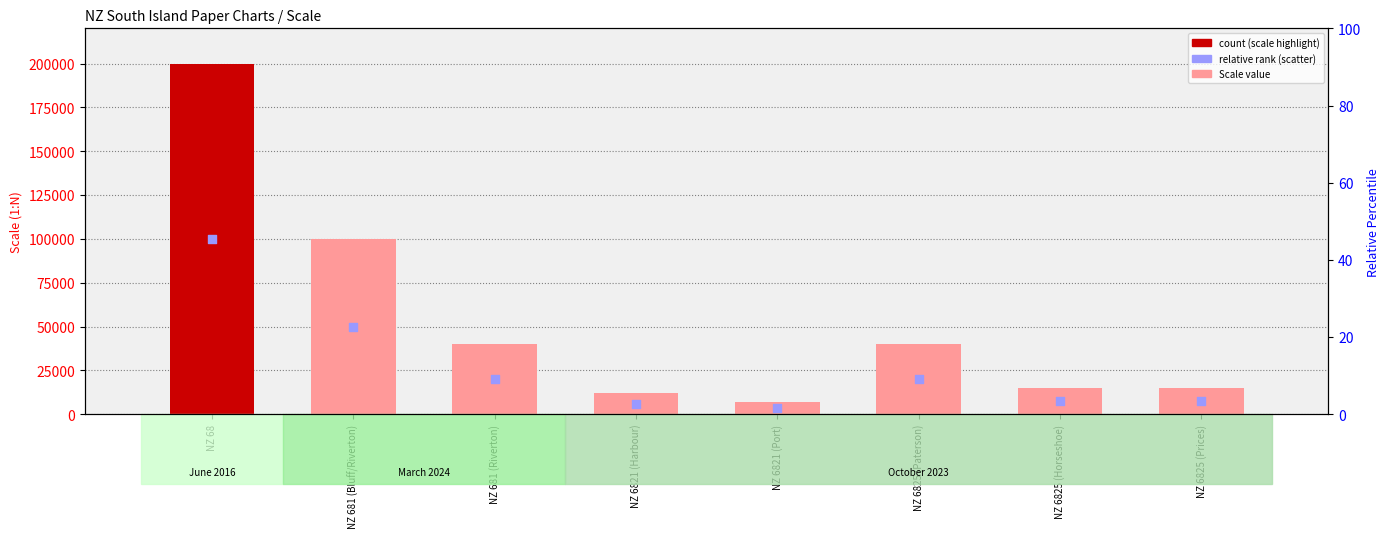

Which series has the largest Y range (max minus min)?

Scale